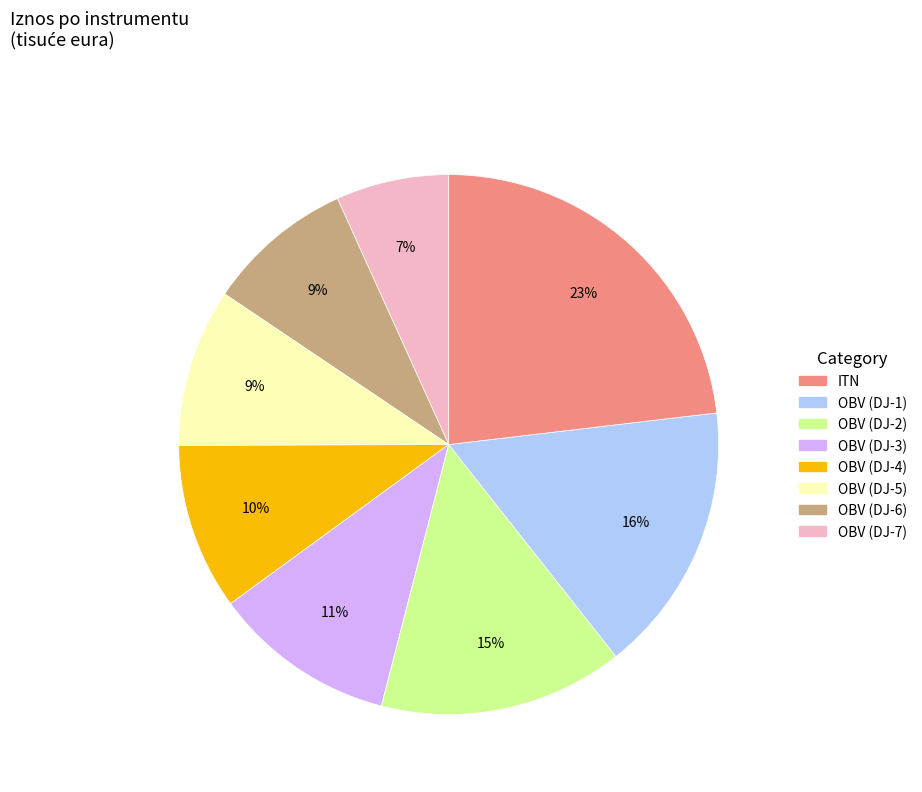

To the nearest percent, what is the difference between the largest and smallest slice percentages?

16%